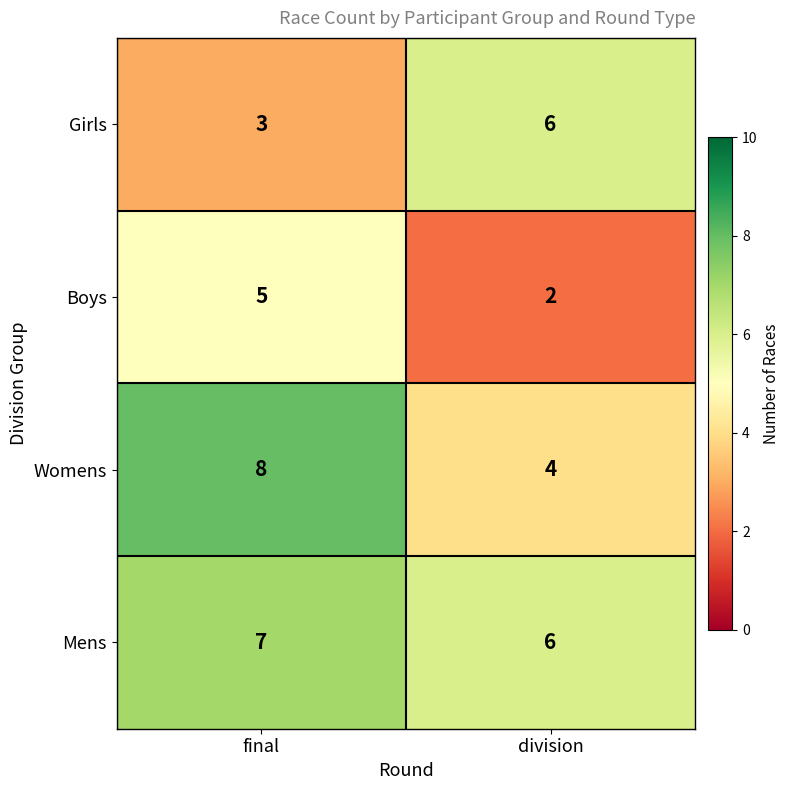

Rank the categories by Boys value from highest to lowest.

final, division